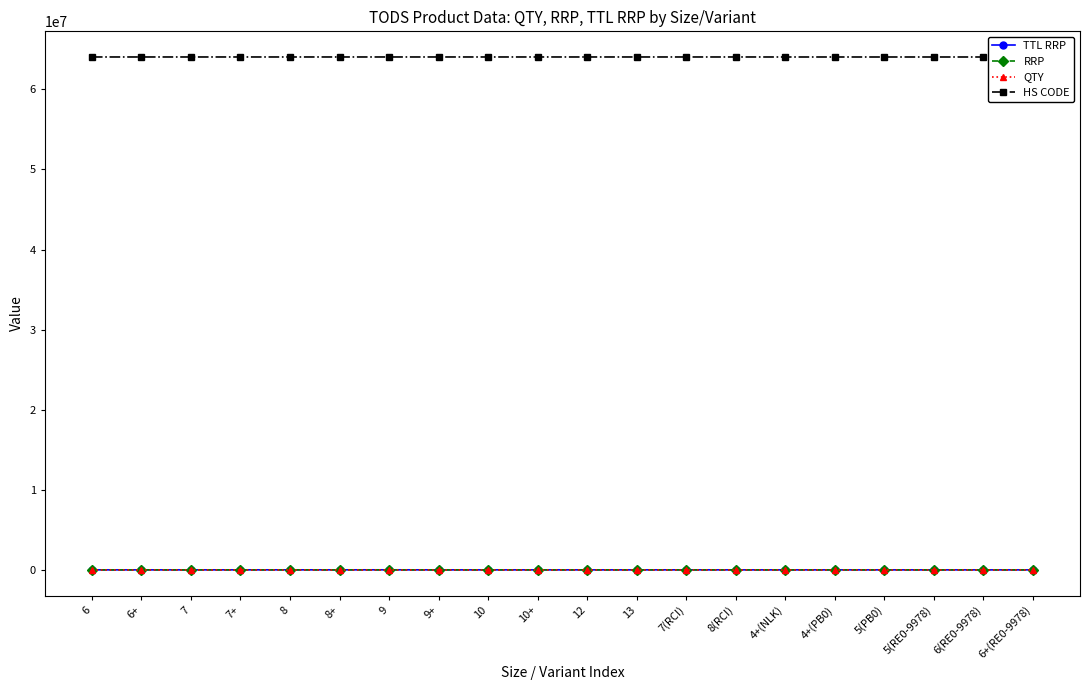

What is the smallest value displayed?

1